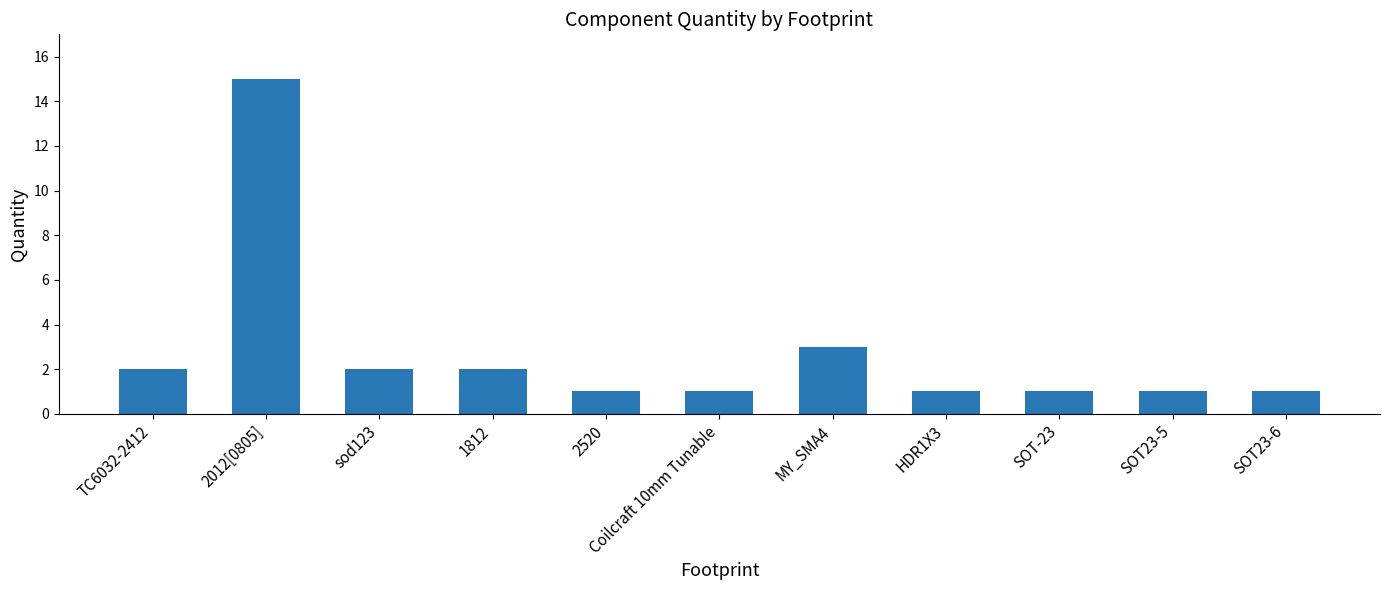

True or false: the data shows 2 at SOT23-5.

False